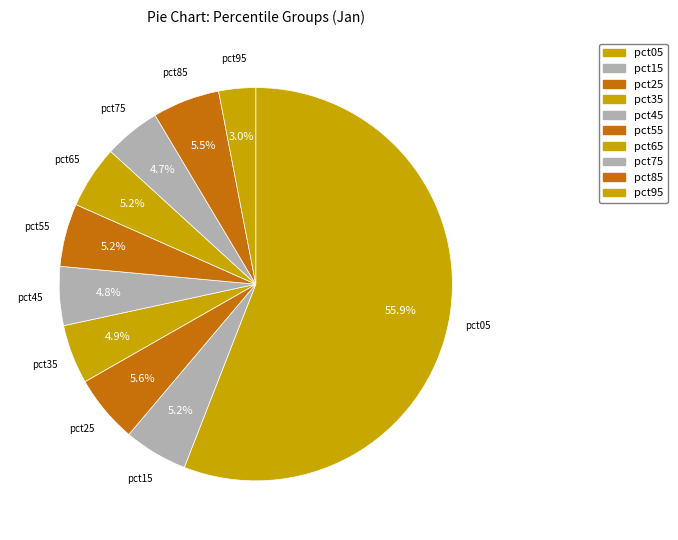

Combined, do pct35 and pct25 account for over 50%?

No